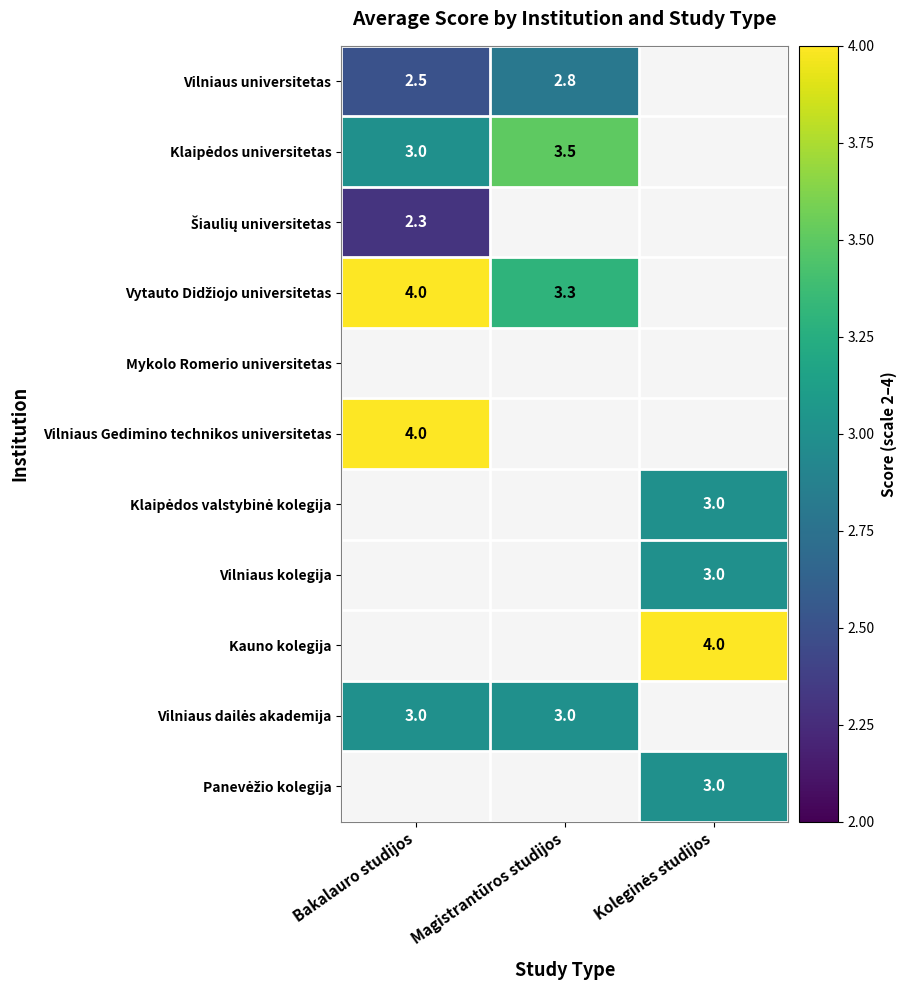

Where is Kauno kolegija nearest to the value 2?

Bakalauro studijos